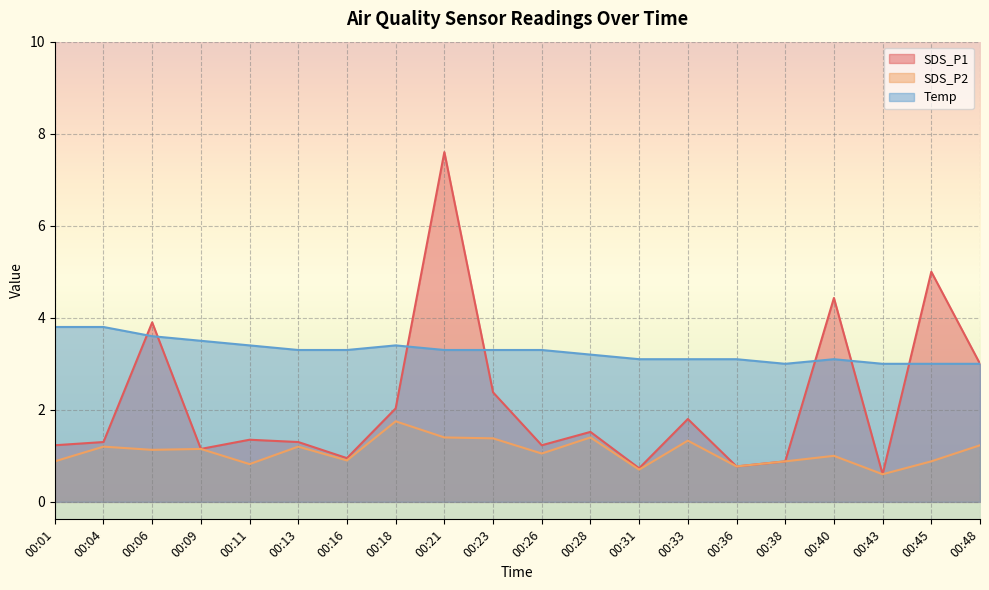

Where does the SDS_P2 series first go above 1?

00:04